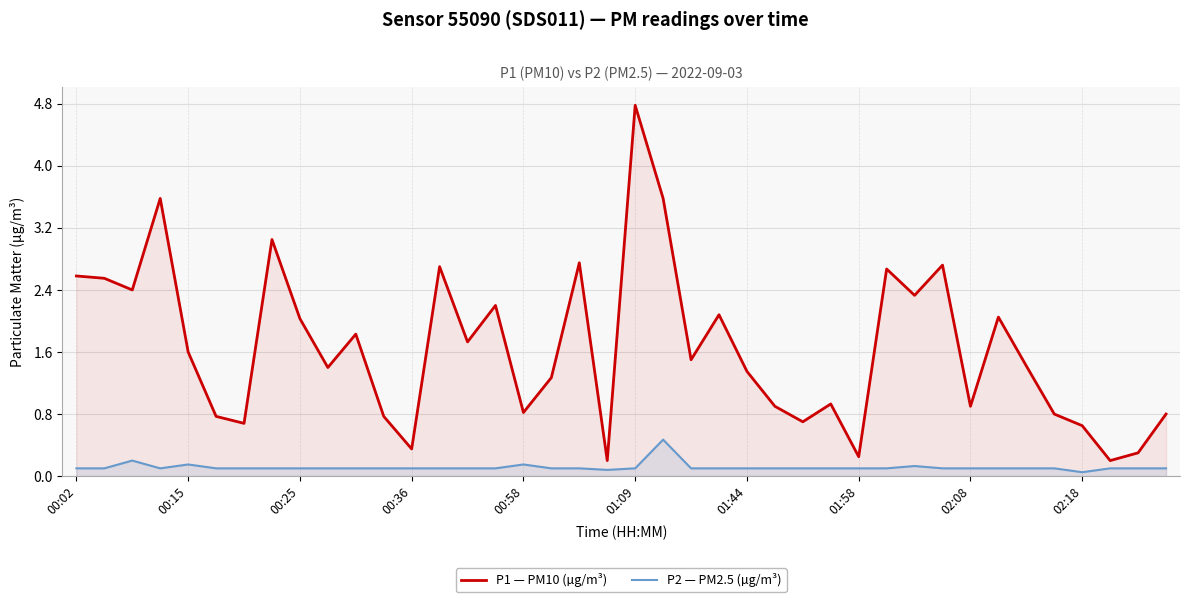

Which label corresponds to the largest value in the chart?

01:09